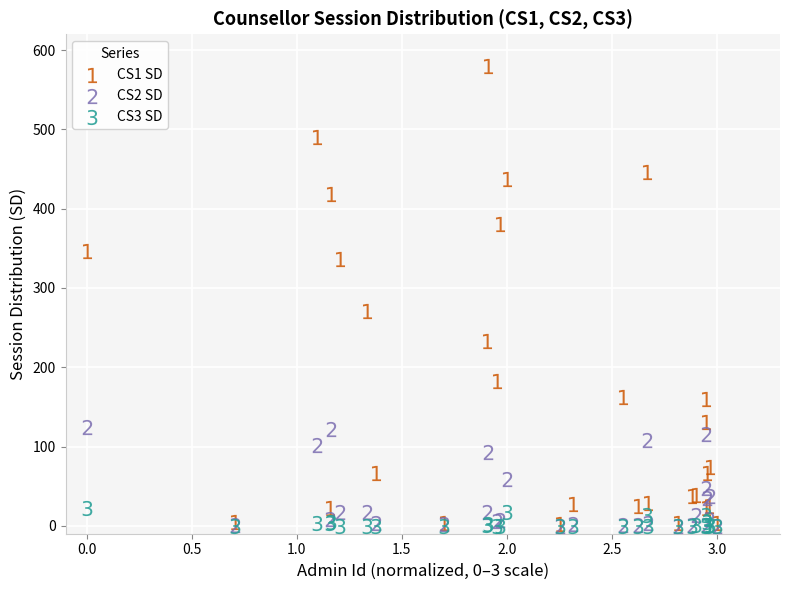

Which series contains the highest Y value?

CS1 SD